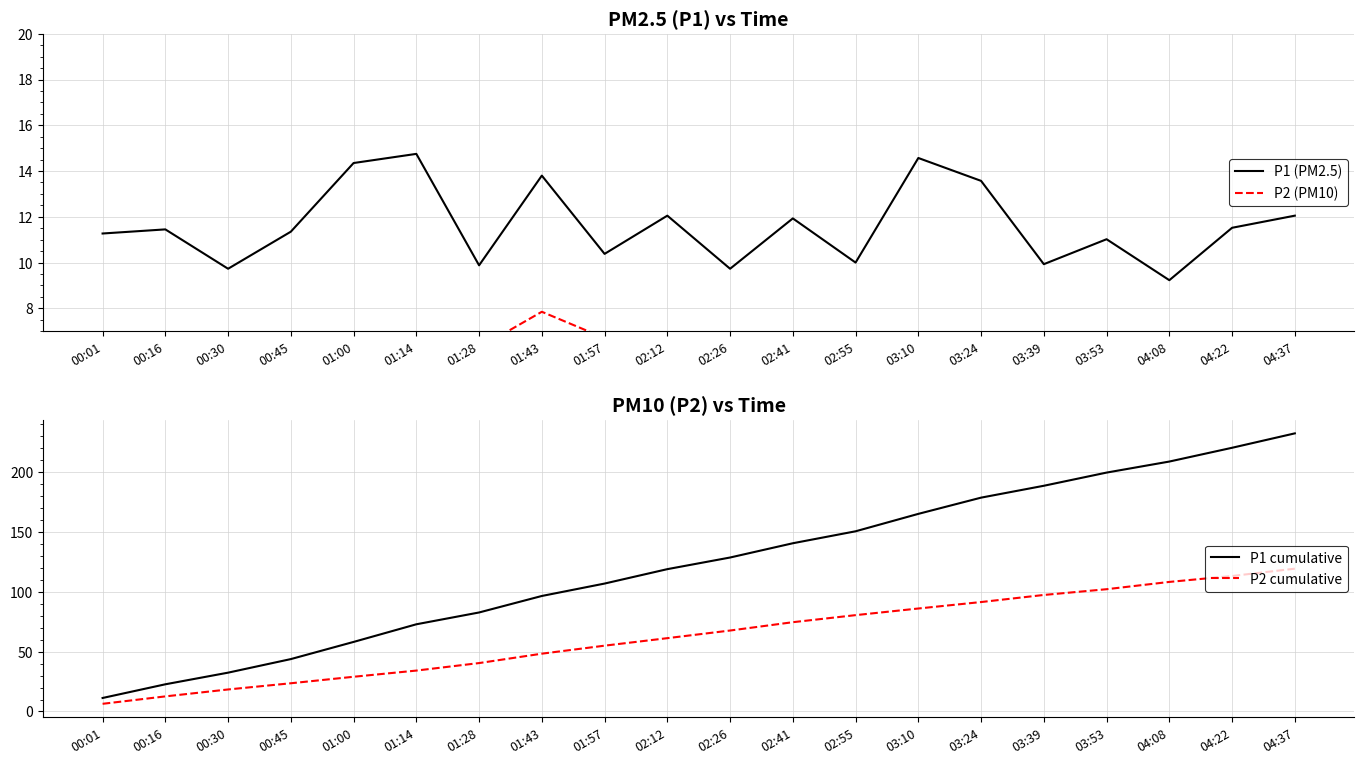

At how many categories does at least one series exceed 27?

18